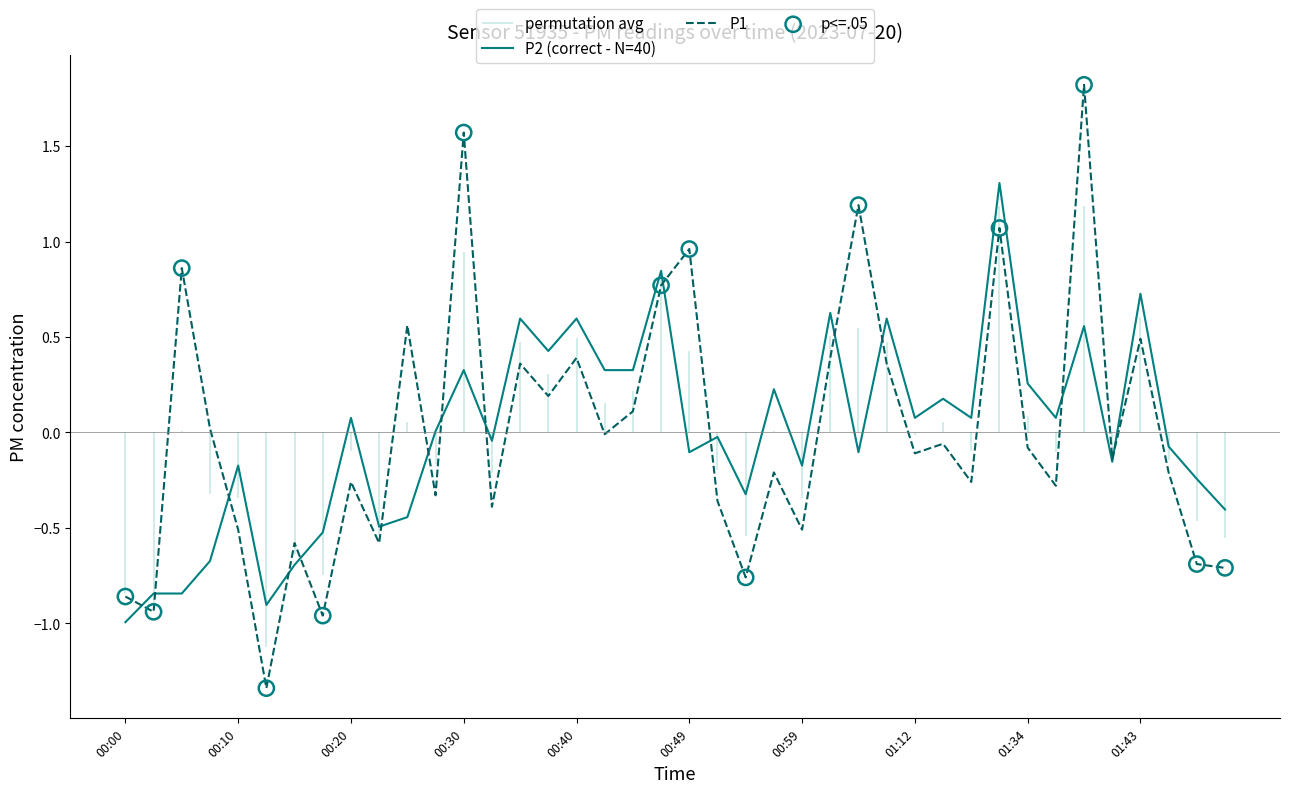

Which series reaches the maximum Y coordinate?

P1